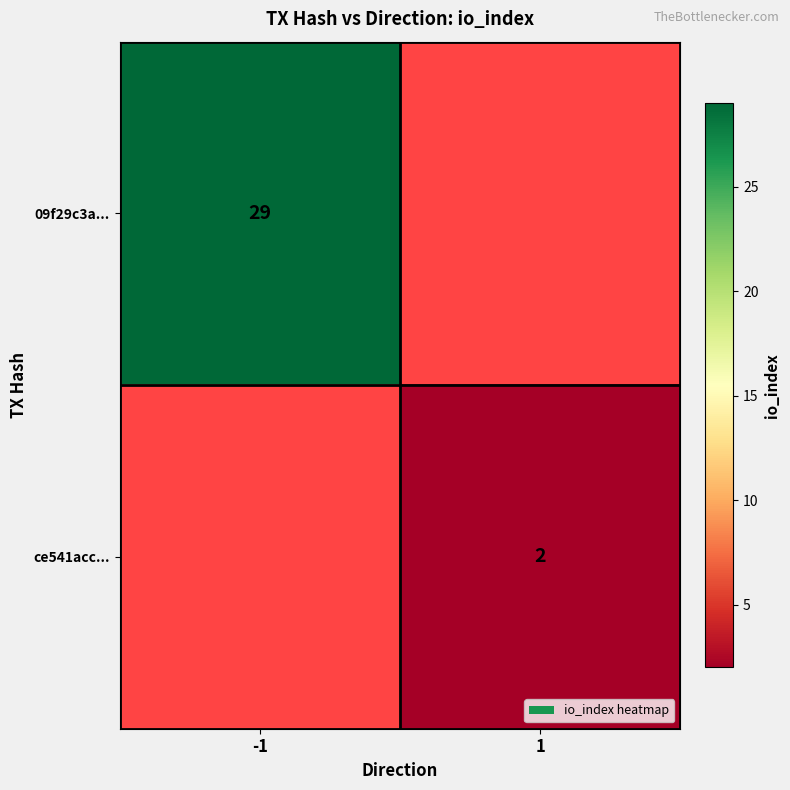

How many categories are shown in the chart?

2